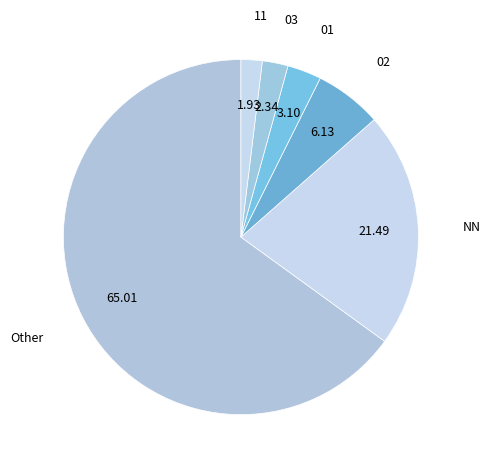

Which slice represents more than half of the pie?

Other